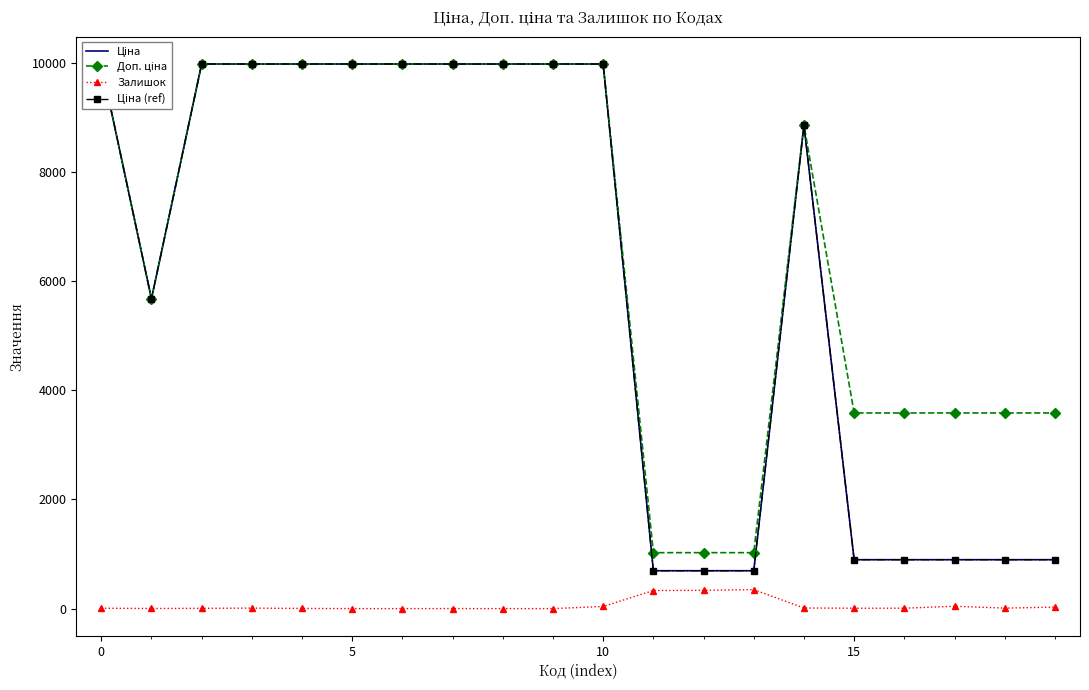

How many lines are shown in the chart?

4